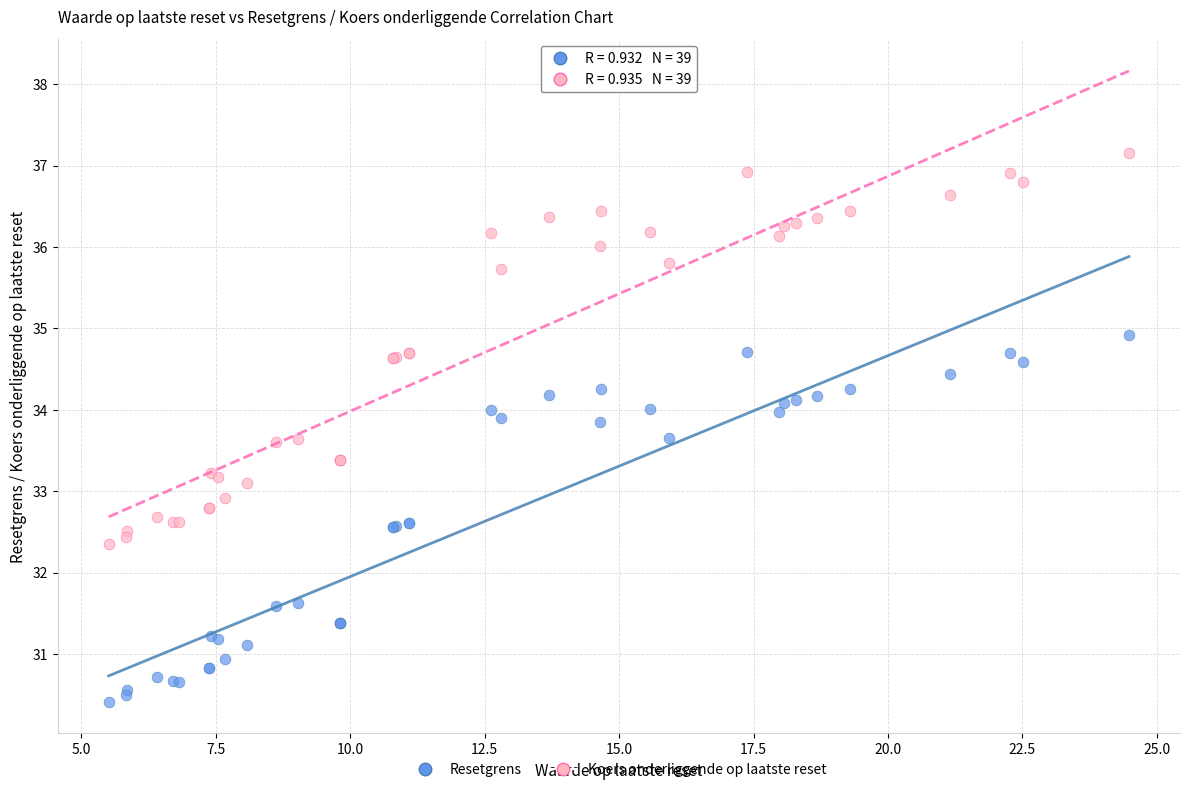

Which series contains the lowest Y value?

Resetgrens